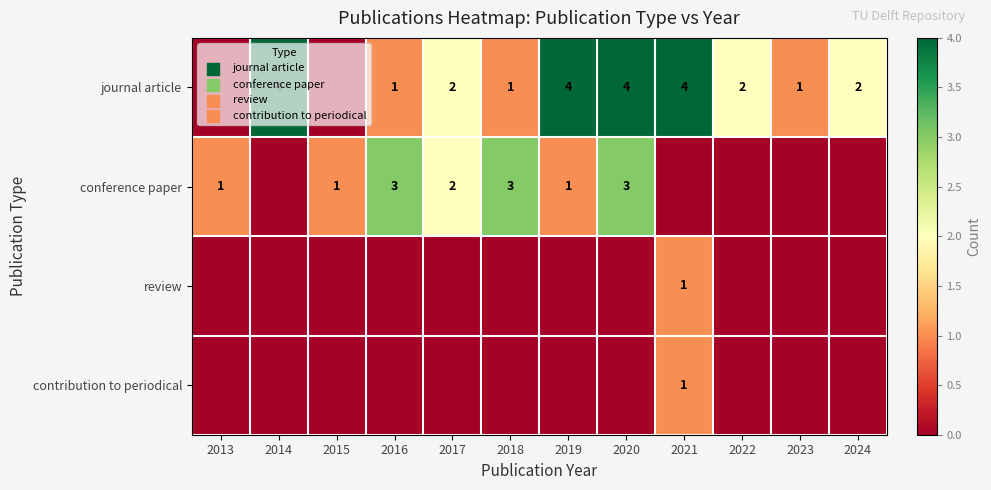

At how many categories does at least one series exceed 3?

4